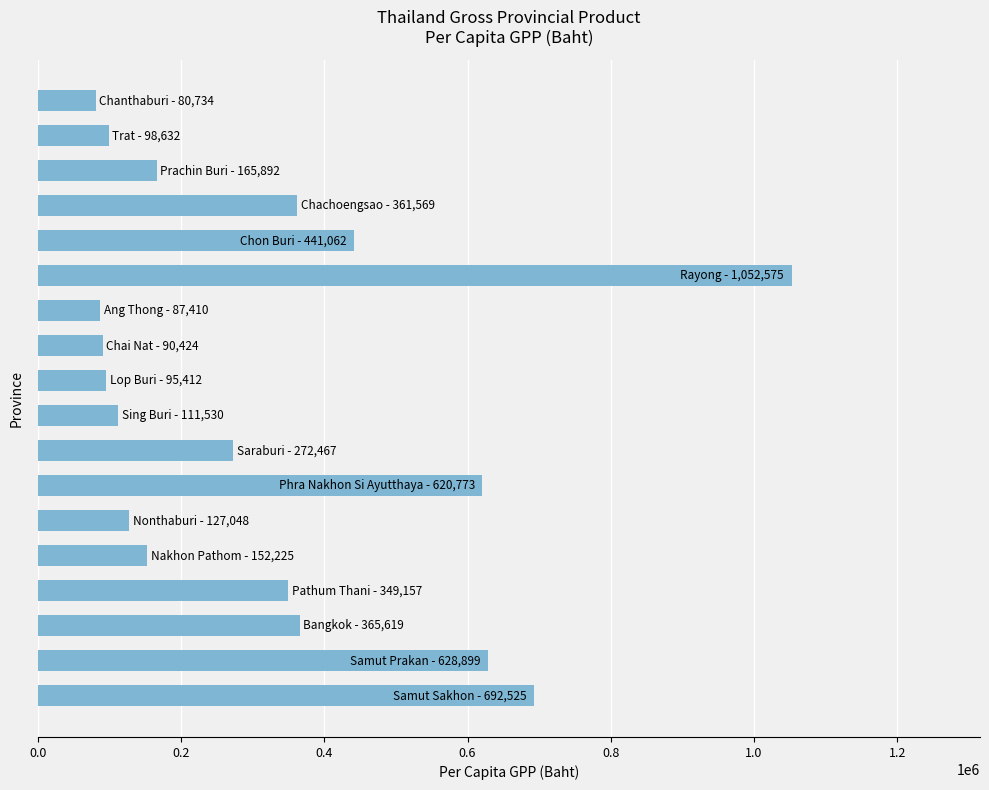

What is the maximum value shown in the chart?

1052575